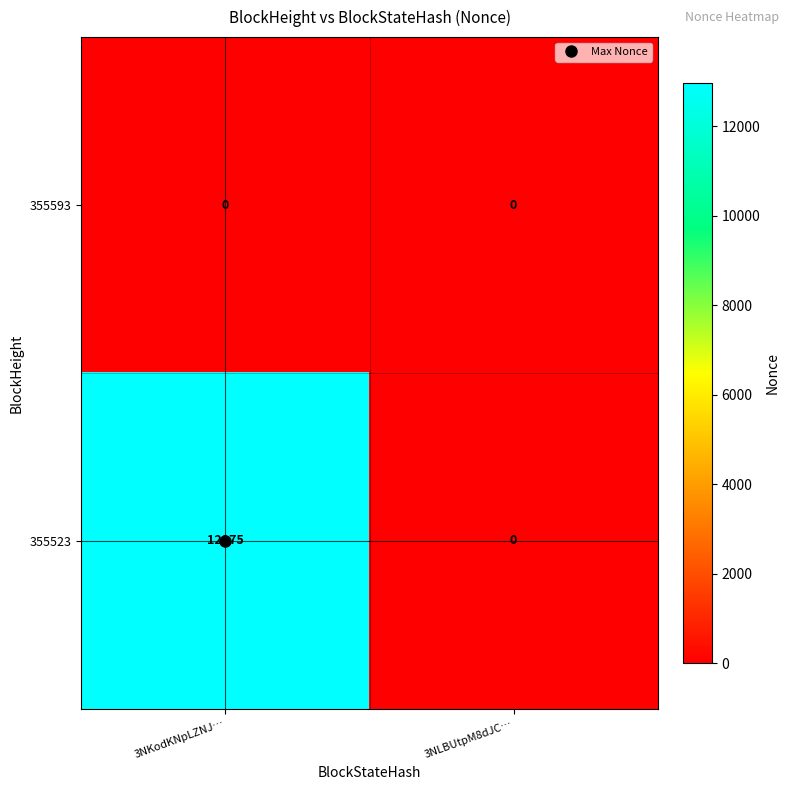

The 355593 series shows 0 at 3NLBUtpM8dJC…. True or false?

True